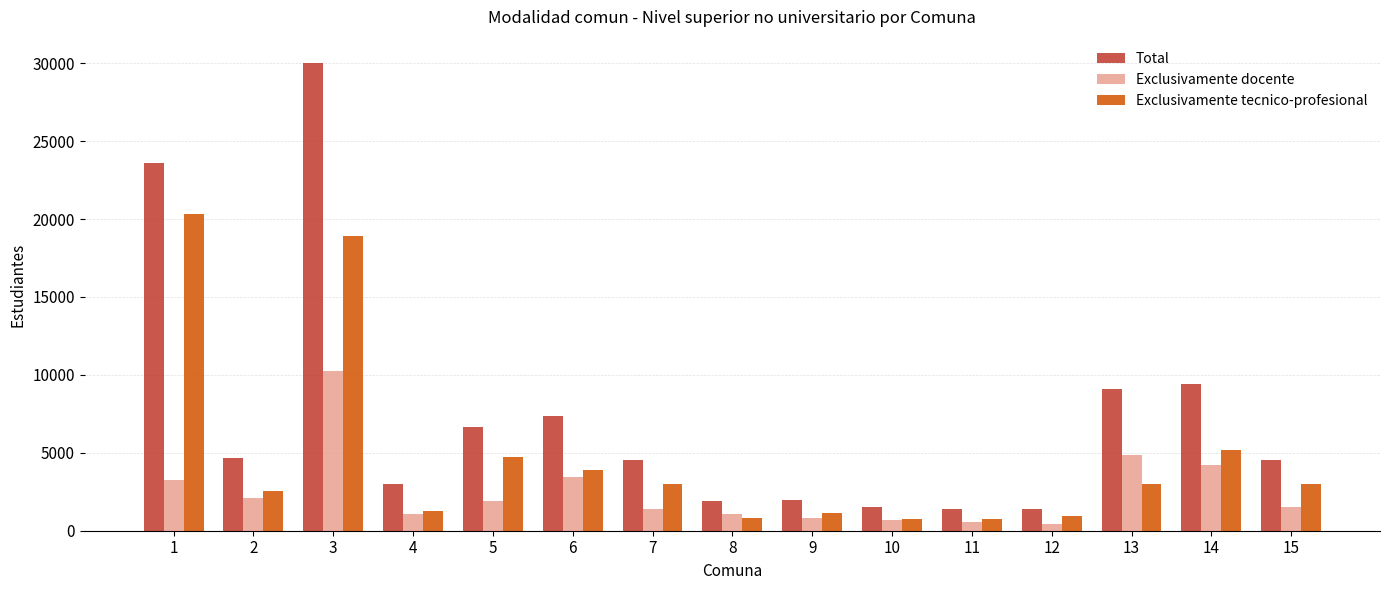

Is it true that Total equals 6658 at 5?

True